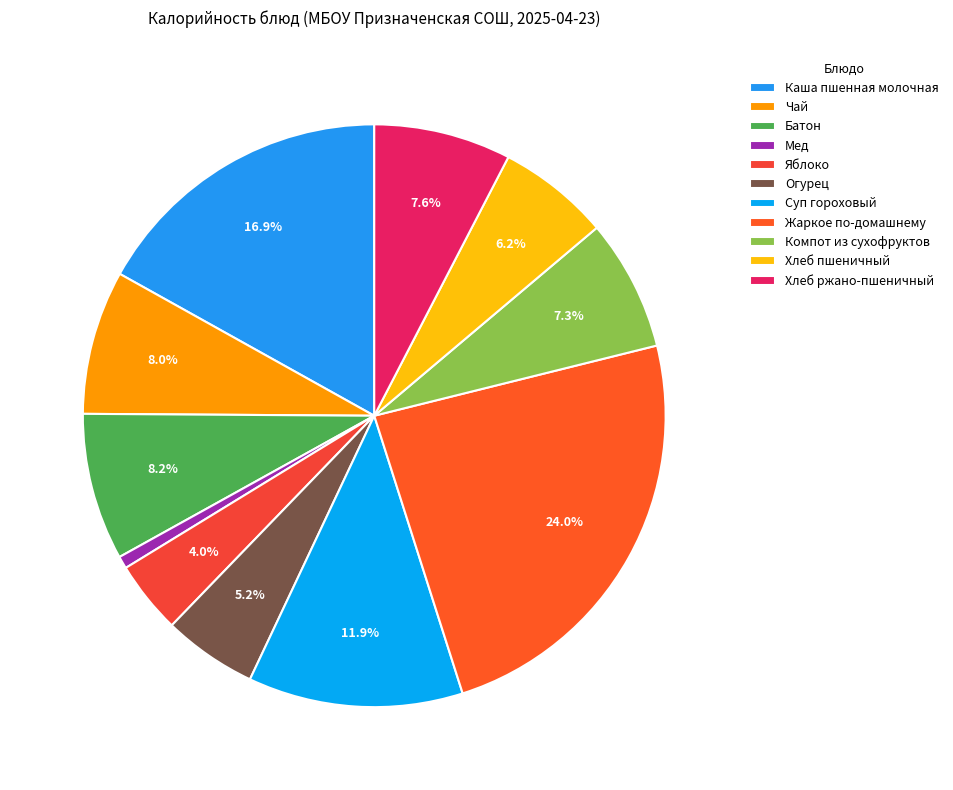

Rank the categories by value from lowest to highest.

Мед, Яблоко, Огурец, Хлеб пшеничный, Компот из сухофруктов, Хлеб ржано-пшеничный, Чай, Батон, Суп гороховый, Каша пшенная молочная, Жаркое по-домашнему